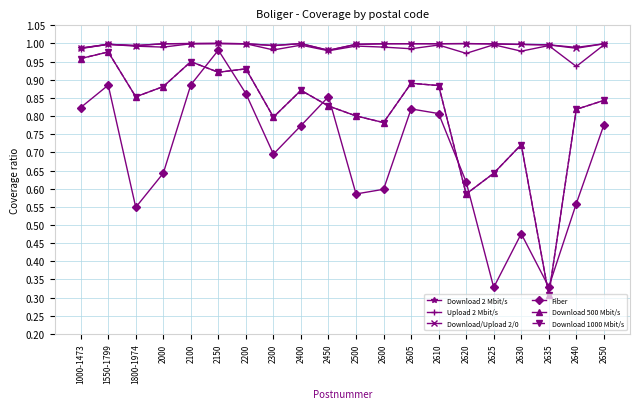

Does the chart have visible grid lines?

Yes